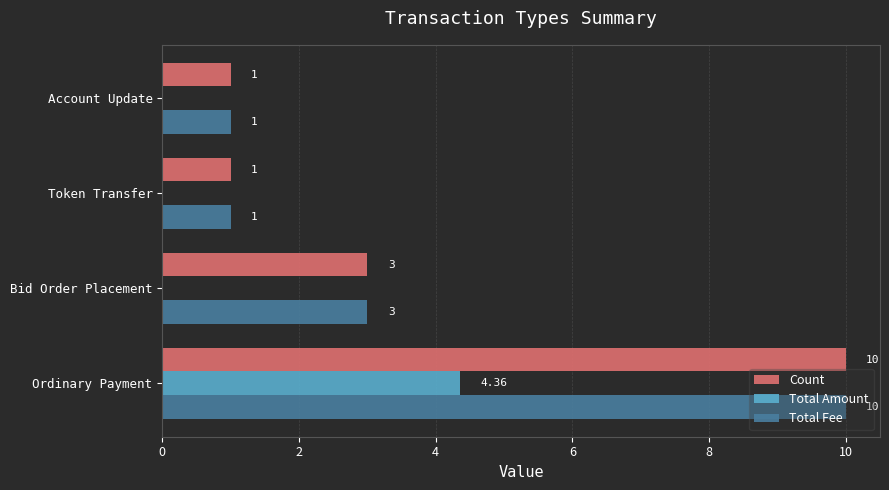

At which label does Count reach its peak?

Ordinary Payment